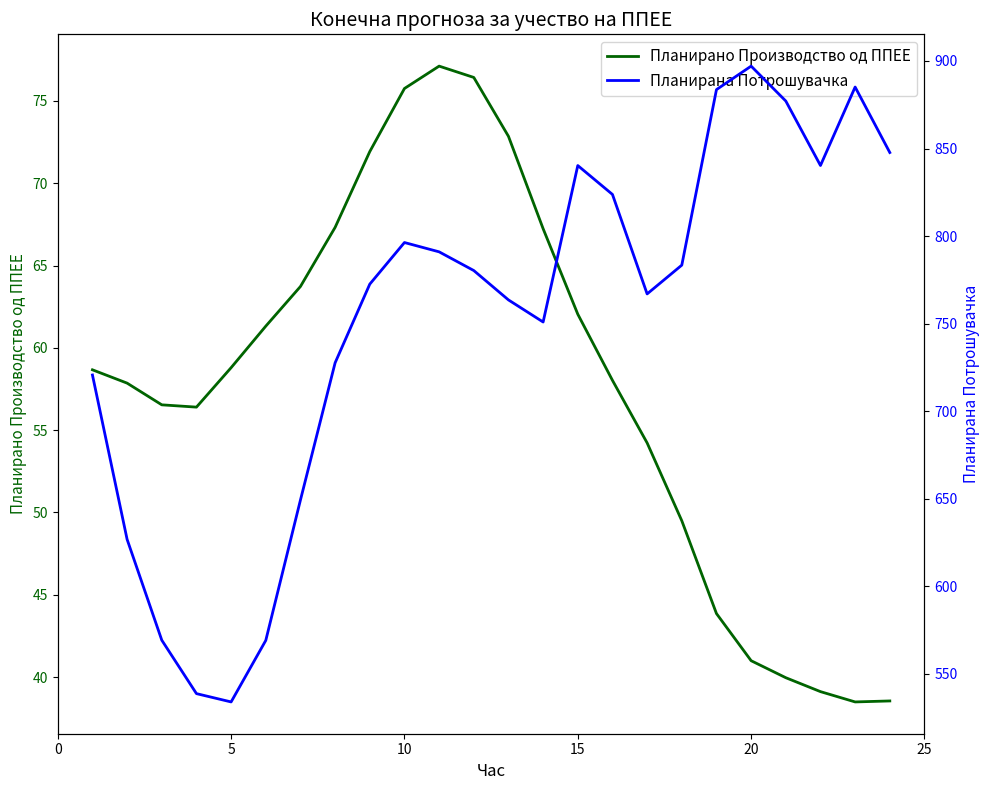

The value of Планирано Производство од ППЕЕ at 5 is 58.8. True or false?

True